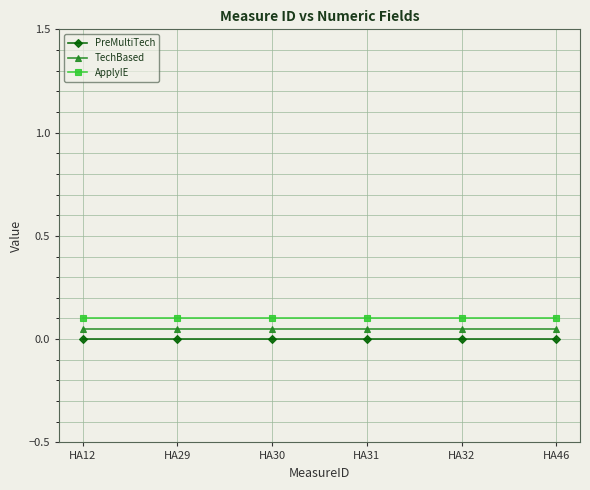

List the series in order of their overall mean, lowest first.

PreMultiTech, TechBased, ApplyIE